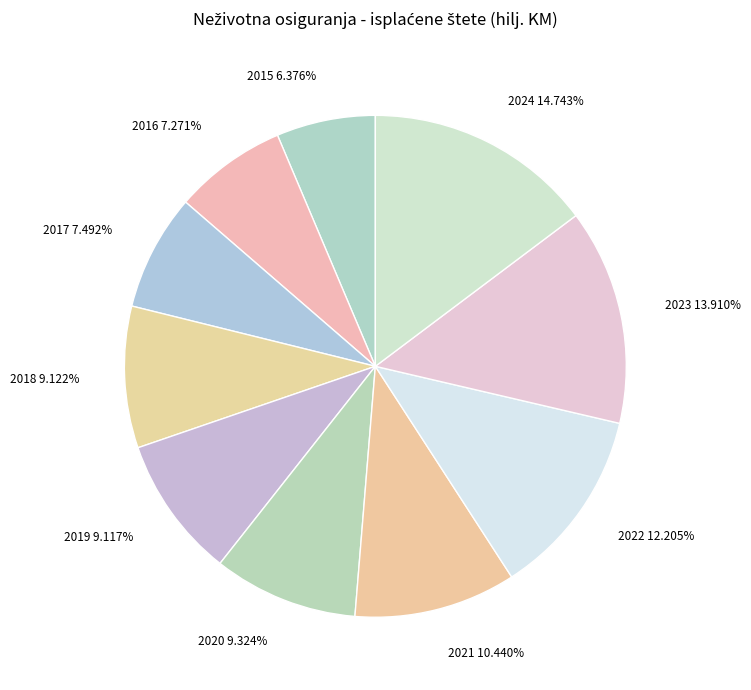

How many slices are in this pie chart?

10